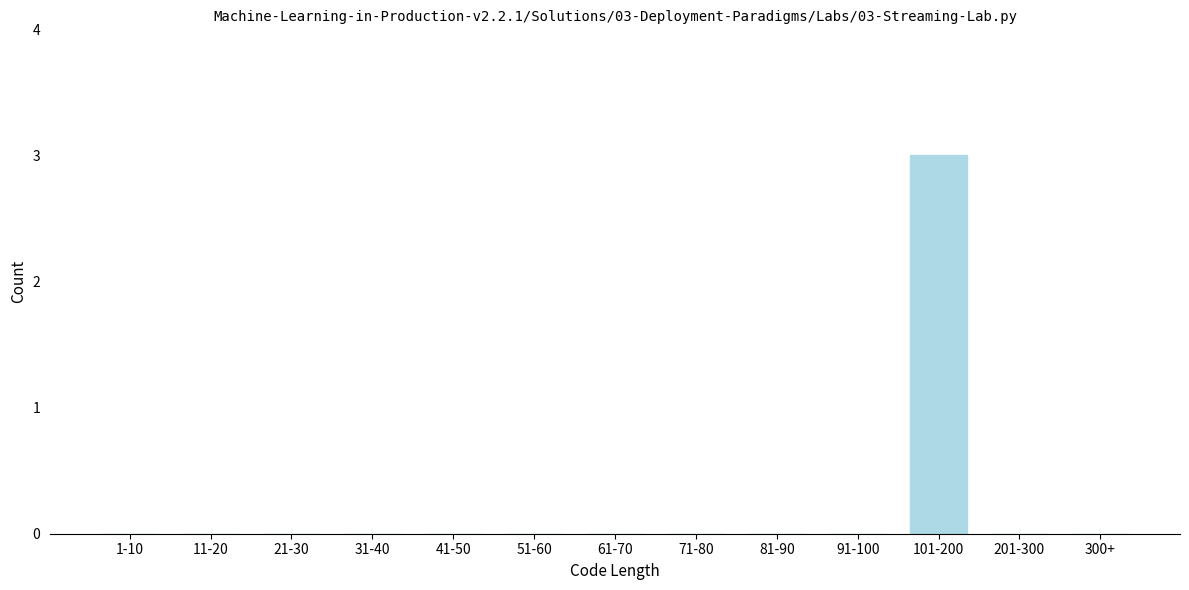

Reading left to right, list all the values displayed in this chart.

1-10=0	11-20=0	21-30=0	31-40=0	41-50=0	51-60=0	61-70=0	71-80=0	81-90=0	91-100=0	101-200=3	201-300=0	300+=0